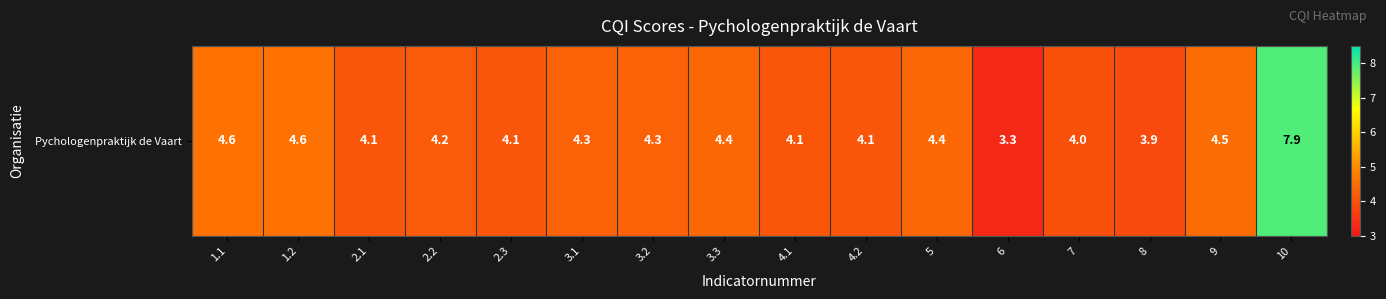

List the labels in order of value, largest first.

10, 1.1, 1.2, 9, 3.3, 5, 3.1, 3.2, 2.2, 2.1, 2.3, 4.1, 4.2, 7, 8, 6